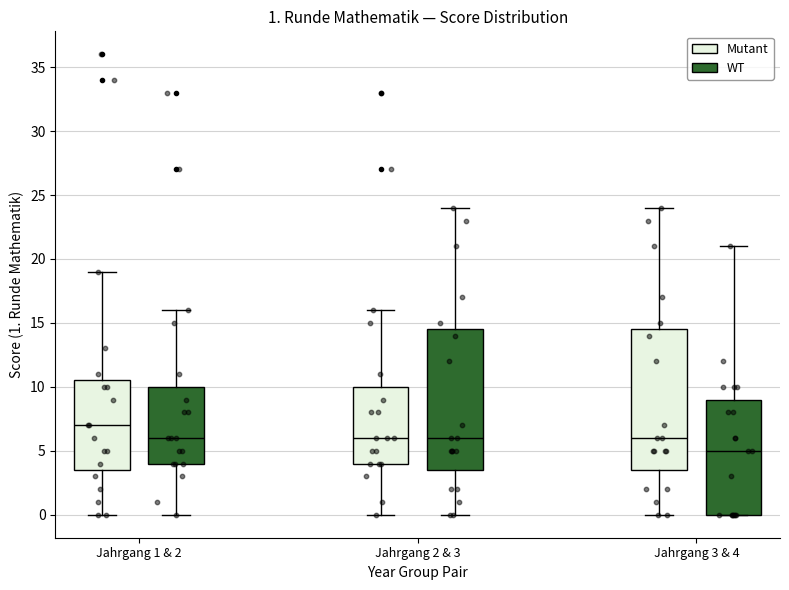

Which box's median line is the highest?

Jahrgang 1 & 2 (Mutant)